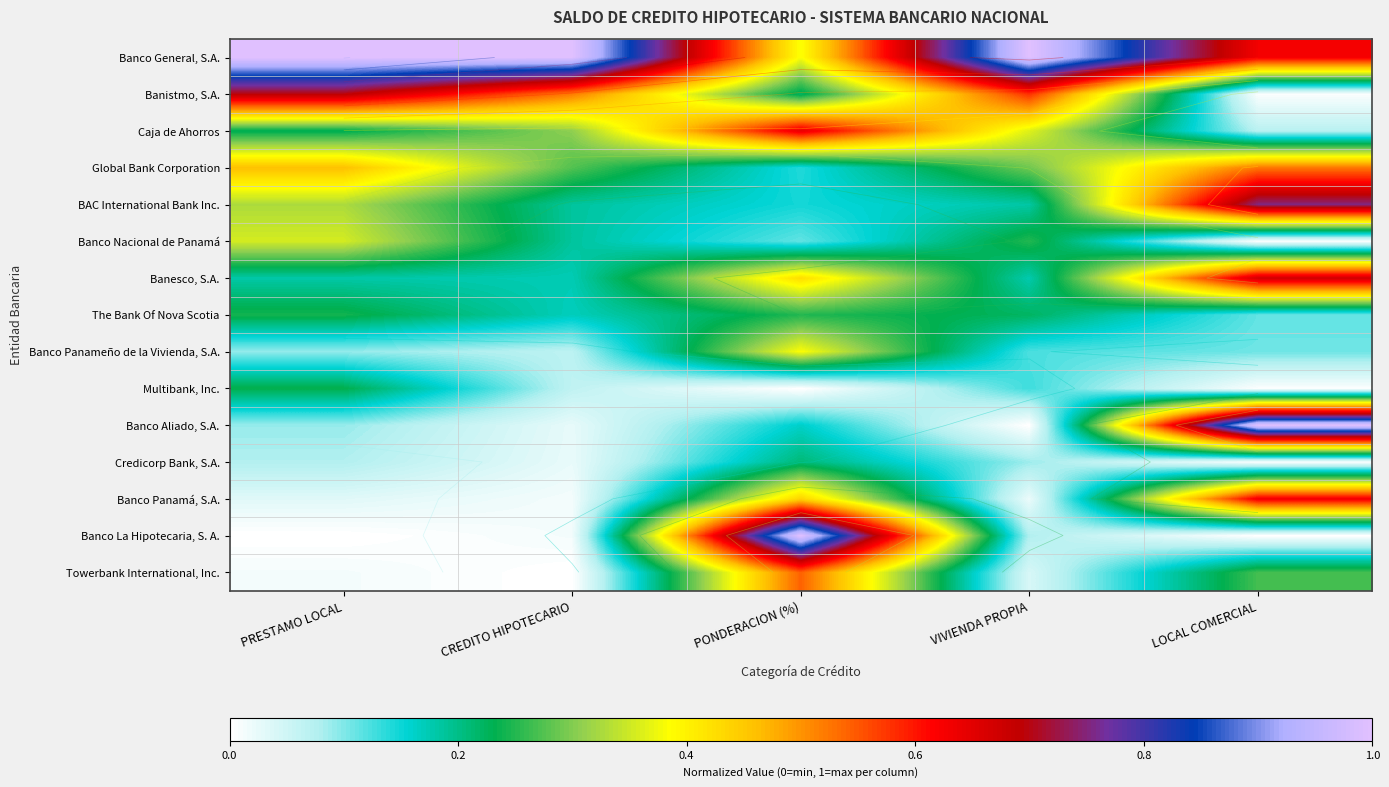

Rank the categories by Banesco, S.A. value from lowest to highest.

CREDITO HIPOTECARIO, VIVIENDA PROPIA, PRESTAMO LOCAL, PONDERACION (%), LOCAL COMERCIAL